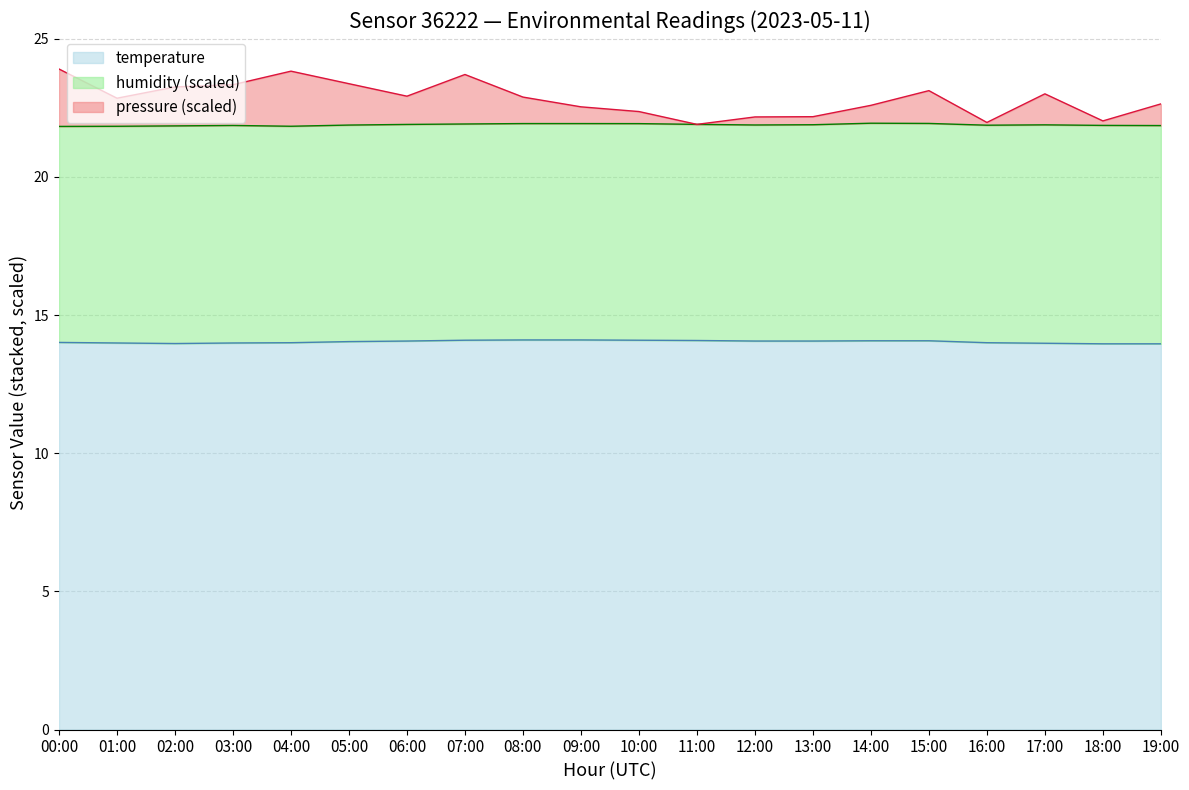

Does the chart display data point markers on the line(s)?

No